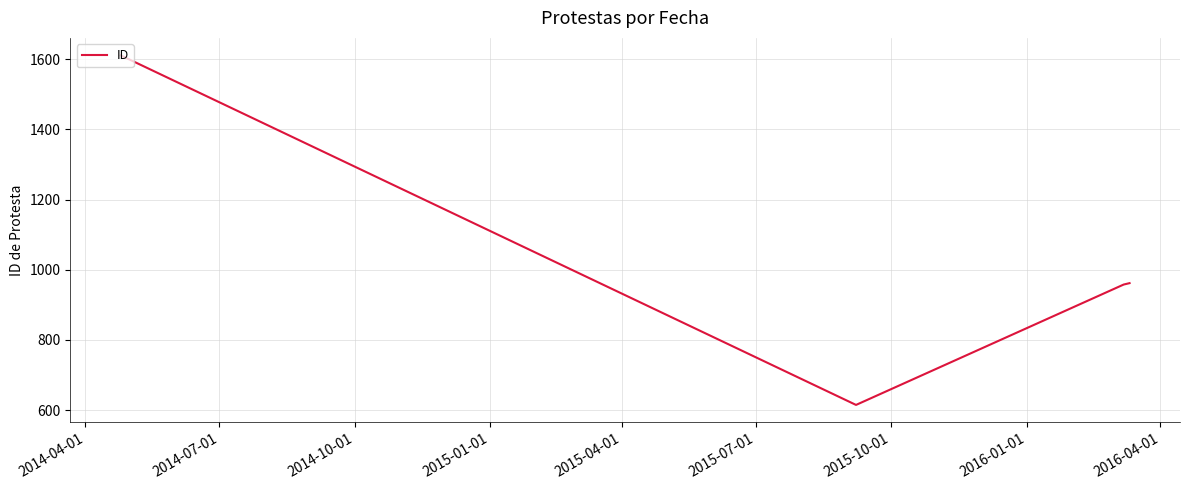

How many values are below 962?

2